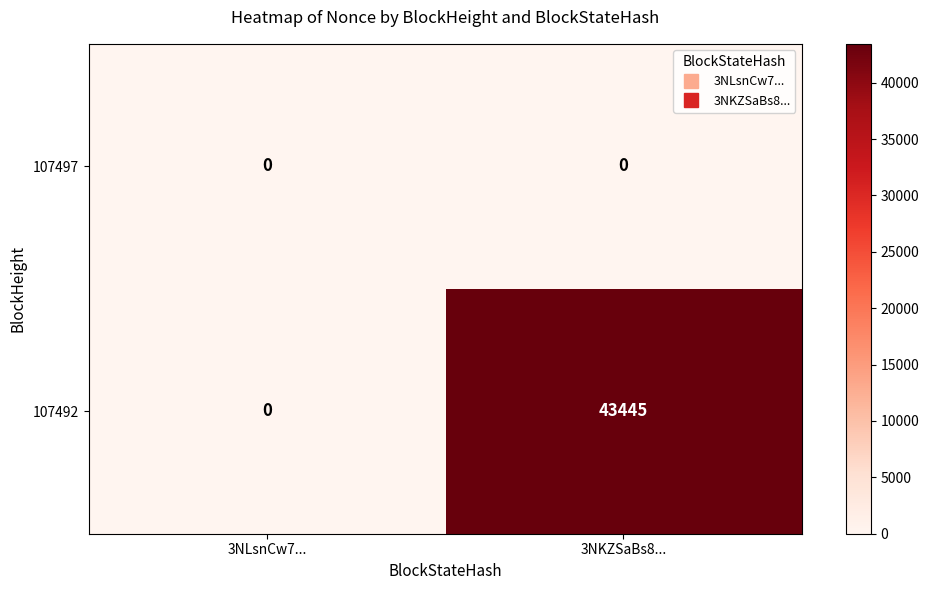

True or false: 107492 has a value of 43445 at 3NKZSaBs8....

True